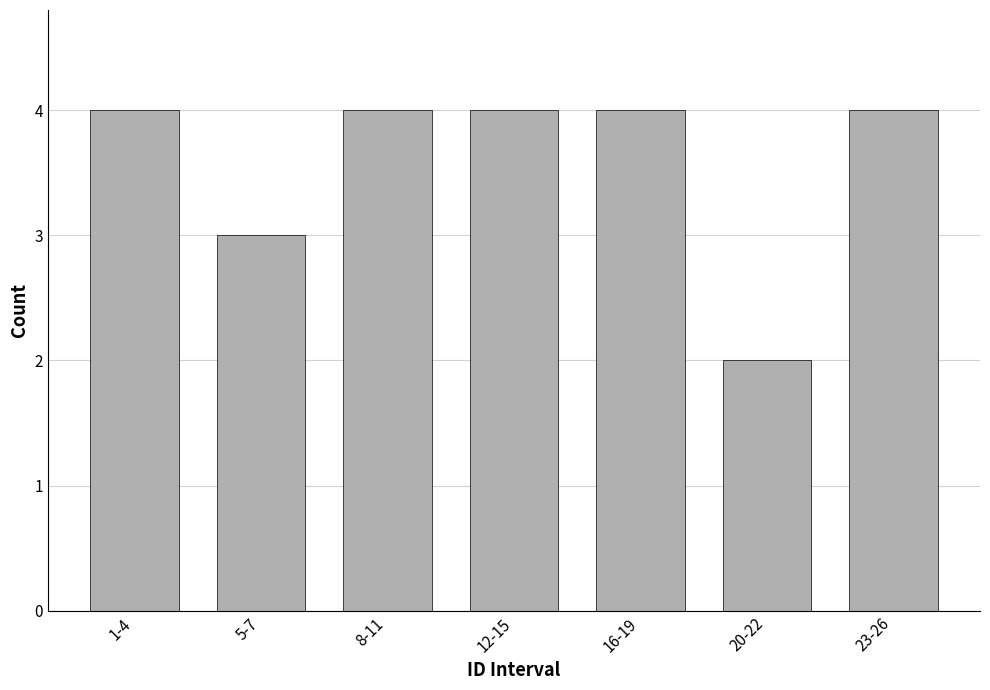

Reading left to right, transcribe all the data shown in this chart.

4	3	4	4	4	2	4